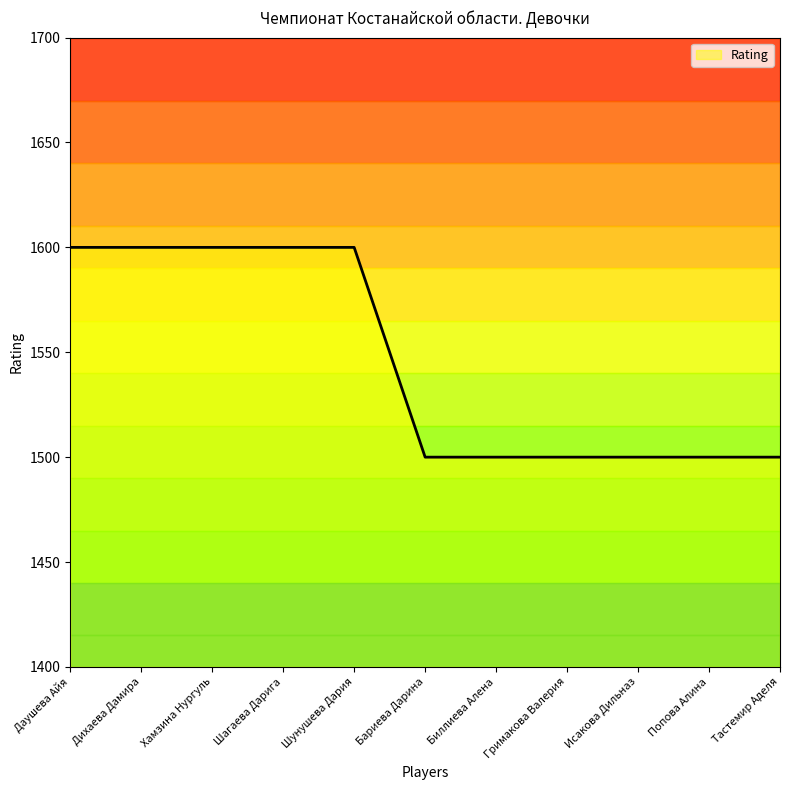

What is the ratio of the value at Дихаева Дамира to the value at Хамзина Нургуль?

1.0